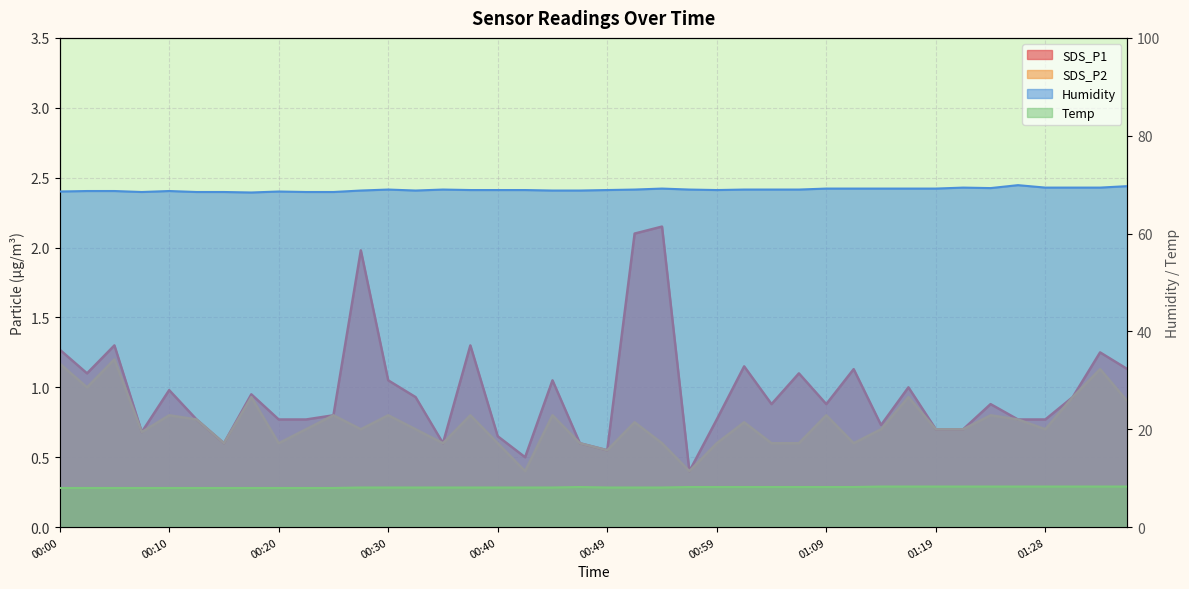

True or false: SDS_P1 has more than 2 points higher than both neighbors.

True